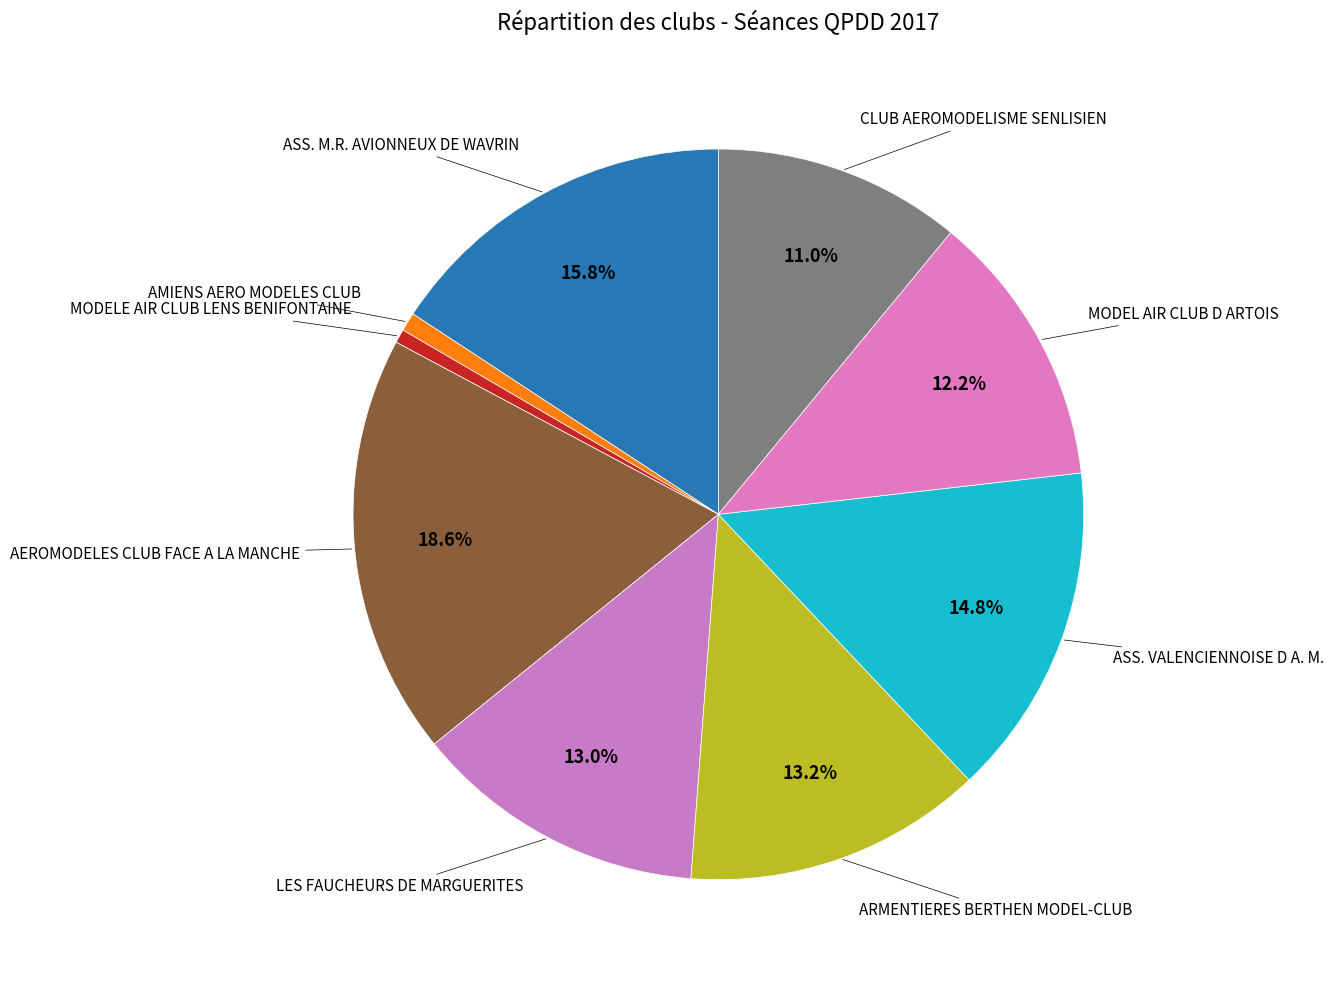

Is there any slice that represents more than half of the pie?

No